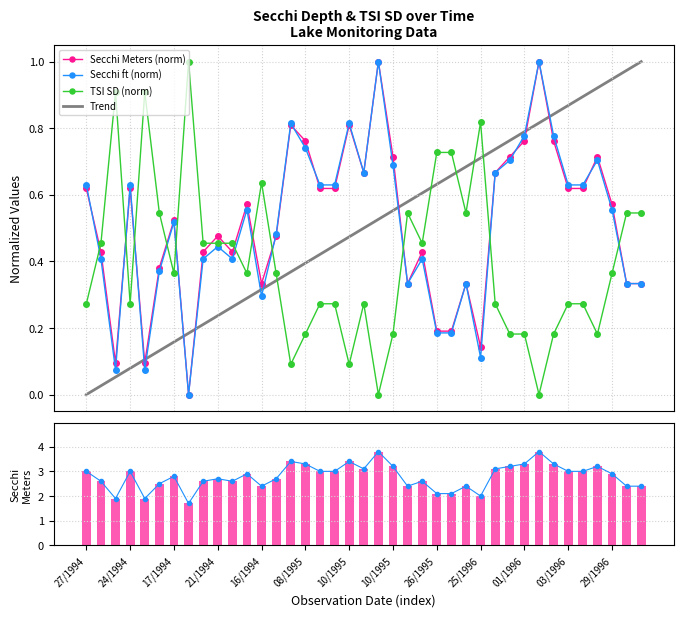

What is the difference between the maximum and second lowest values in the Secchi series?

0.9